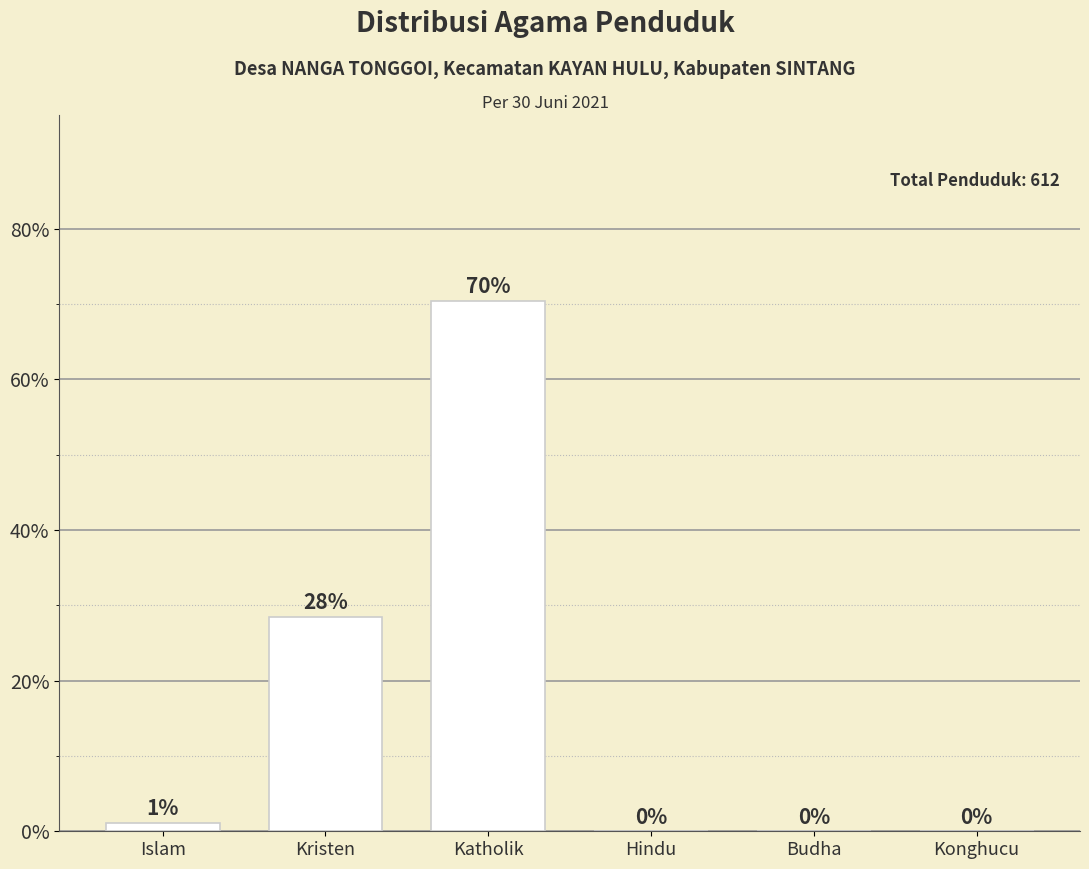

Are the bars horizontal?

No